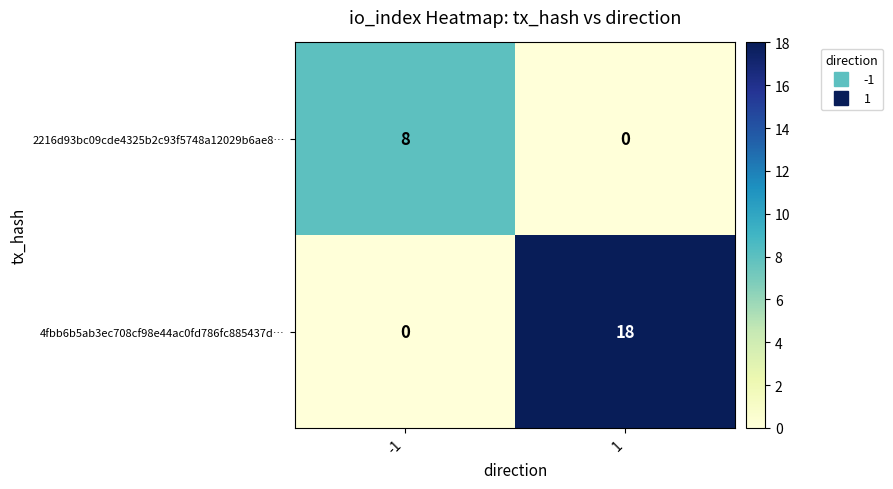

What is the spread (max minus min) of values at 1?

18